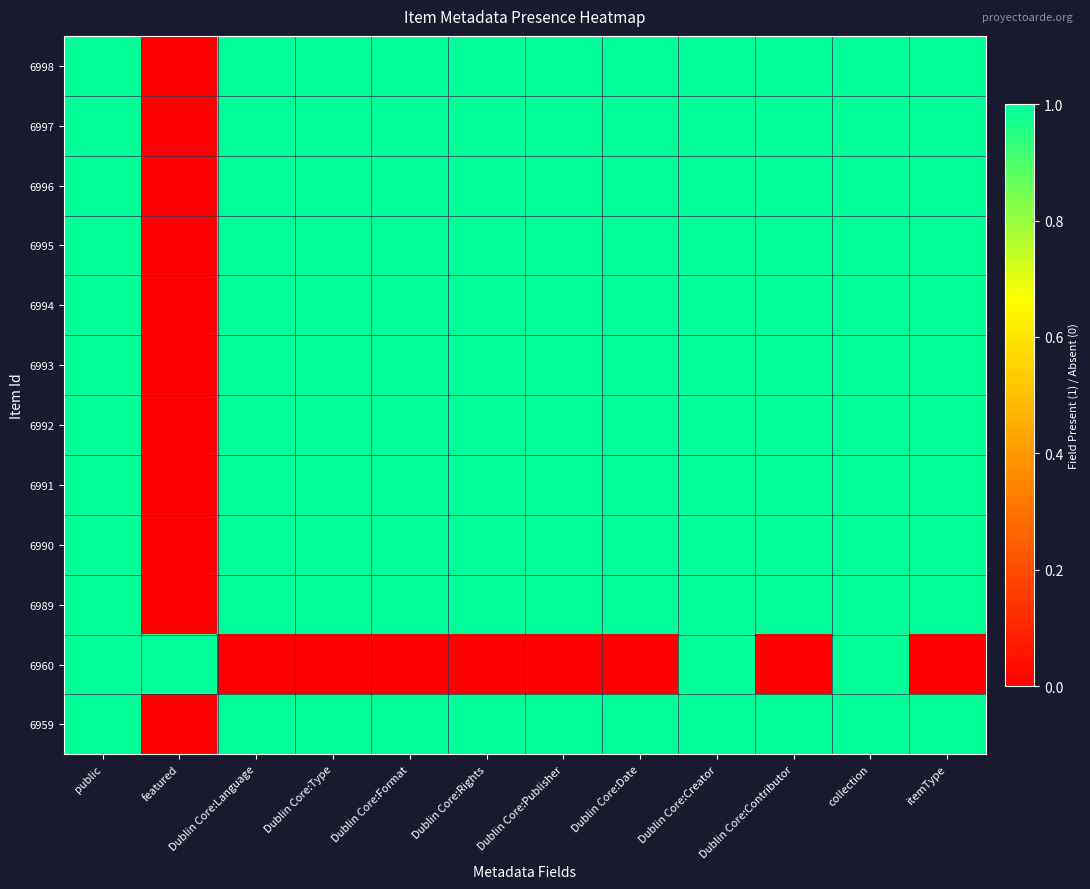

Reading left to right, list all the values displayed in this chart.

6998: public=1	featured=0	Dublin Core:Language=1	Dublin Core:Type=1	Dublin Core:Format=1	Dublin Core:Rights=1	Dublin Core:Publisher=1	Dublin Core:Date=1	Dublin Core:Creator=1	Dublin Core:Contributor=1	collection=1	itemType=1
6997: public=1	featured=0	Dublin Core:Language=1	Dublin Core:Type=1	Dublin Core:Format=1	Dublin Core:Rights=1	Dublin Core:Publisher=1	Dublin Core:Date=1	Dublin Core:Creator=1	Dublin Core:Contributor=1	collection=1	itemType=1
6996: public=1	featured=0	Dublin Core:Language=1	Dublin Core:Type=1	Dublin Core:Format=1	Dublin Core:Rights=1	Dublin Core:Publisher=1	Dublin Core:Date=1	Dublin Core:Creator=1	Dublin Core:Contributor=1	collection=1	itemType=1
6995: public=1	featured=0	Dublin Core:Language=1	Dublin Core:Type=1	Dublin Core:Format=1	Dublin Core:Rights=1	Dublin Core:Publisher=1	Dublin Core:Date=1	Dublin Core:Creator=1	Dublin Core:Contributor=1	collection=1	itemType=1
6994: public=1	featured=0	Dublin Core:Language=1	Dublin Core:Type=1	Dublin Core:Format=1	Dublin Core:Rights=1	Dublin Core:Publisher=1	Dublin Core:Date=1	Dublin Core:Creator=1	Dublin Core:Contributor=1	collection=1	itemType=1
6993: public=1	featured=0	Dublin Core:Language=1	Dublin Core:Type=1	Dublin Core:Format=1	Dublin Core:Rights=1	Dublin Core:Publisher=1	Dublin Core:Date=1	Dublin Core:Creator=1	Dublin Core:Contributor=1	collection=1	itemType=1
6992: public=1	featured=0	Dublin Core:Language=1	Dublin Core:Type=1	Dublin Core:Format=1	Dublin Core:Rights=1	Dublin Core:Publisher=1	Dublin Core:Date=1	Dublin Core:Creator=1	Dublin Core:Contributor=1	collection=1	itemType=1
6991: public=1	featured=0	Dublin Core:Language=1	Dublin Core:Type=1	Dublin Core:Format=1	Dublin Core:Rights=1	Dublin Core:Publisher=1	Dublin Core:Date=1	Dublin Core:Creator=1	Dublin Core:Contributor=1	collection=1	itemType=1
6990: public=1	featured=0	Dublin Core:Language=1	Dublin Core:Type=1	Dublin Core:Format=1	Dublin Core:Rights=1	Dublin Core:Publisher=1	Dublin Core:Date=1	Dublin Core:Creator=1	Dublin Core:Contributor=1	collection=1	itemType=1
6989: public=1	featured=0	Dublin Core:Language=1	Dublin Core:Type=1	Dublin Core:Format=1	Dublin Core:Rights=1	Dublin Core:Publisher=1	Dublin Core:Date=1	Dublin Core:Creator=1	Dublin Core:Contributor=1	collection=1	itemType=1
6960: public=1	featured=1	Dublin Core:Language=0	Dublin Core:Type=0	Dublin Core:Format=0	Dublin Core:Rights=0	Dublin Core:Publisher=0	Dublin Core:Date=0	Dublin Core:Creator=1	Dublin Core:Contributor=0	collection=1	itemType=0
6959: public=1	featured=0	Dublin Core:Language=1	Dublin Core:Type=1	Dublin Core:Format=1	Dublin Core:Rights=1	Dublin Core:Publisher=1	Dublin Core:Date=1	Dublin Core:Creator=1	Dublin Core:Contributor=1	collection=1	itemType=1